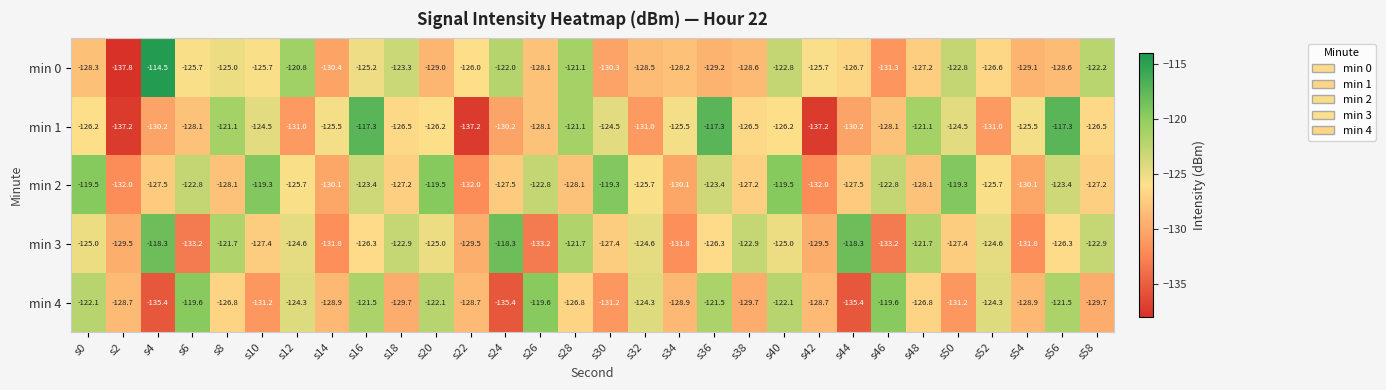

What is the difference between the maximum and second lowest values in the min 4 series?

15.8